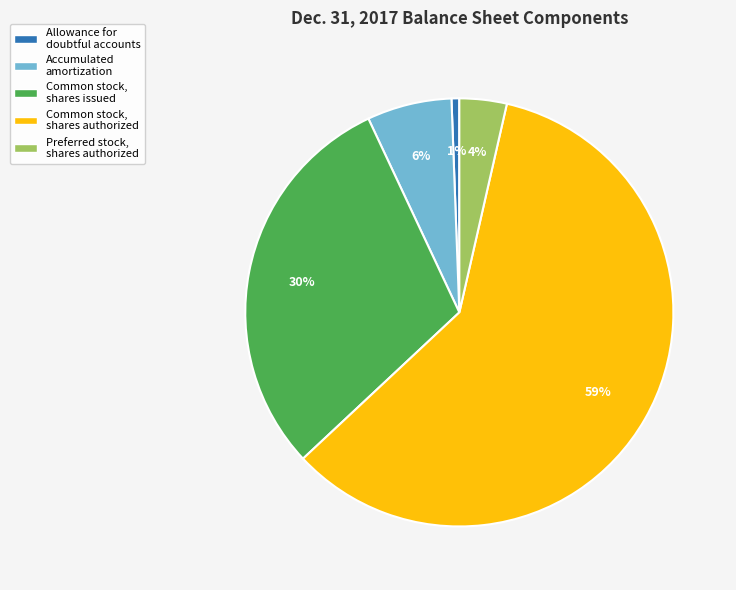

Combined, do Common stock, shares authorized and Accumulated amortization account for over 50%?

Yes